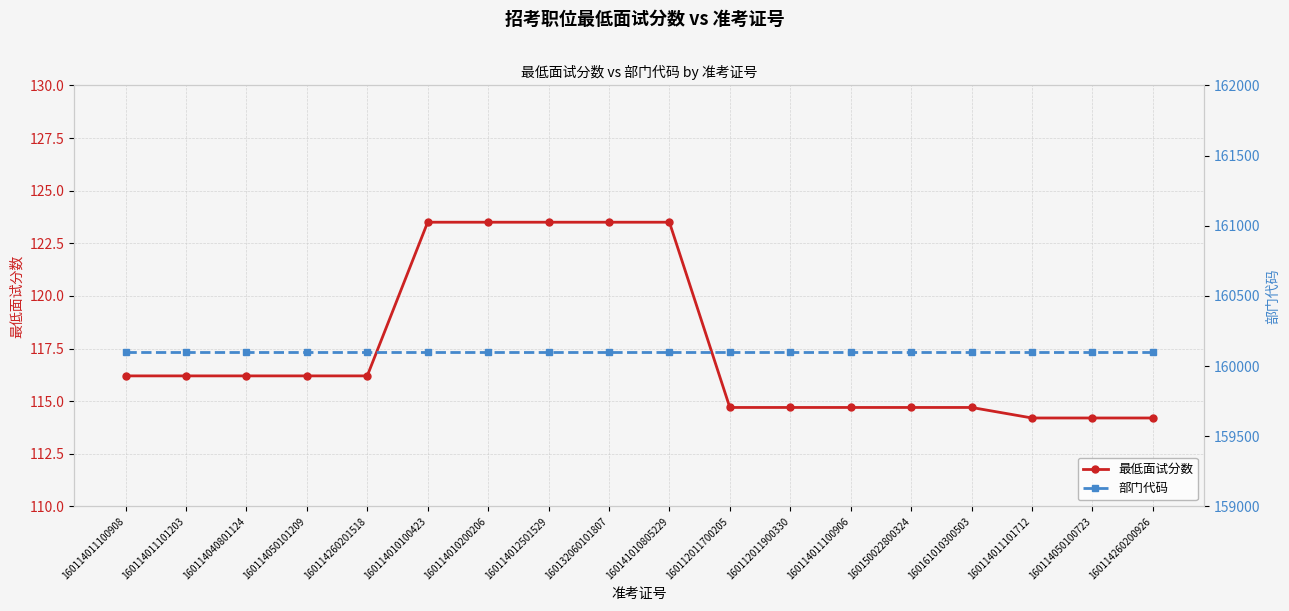

What is the value of the 部门代码 point at the 16th from the left?

160103.0